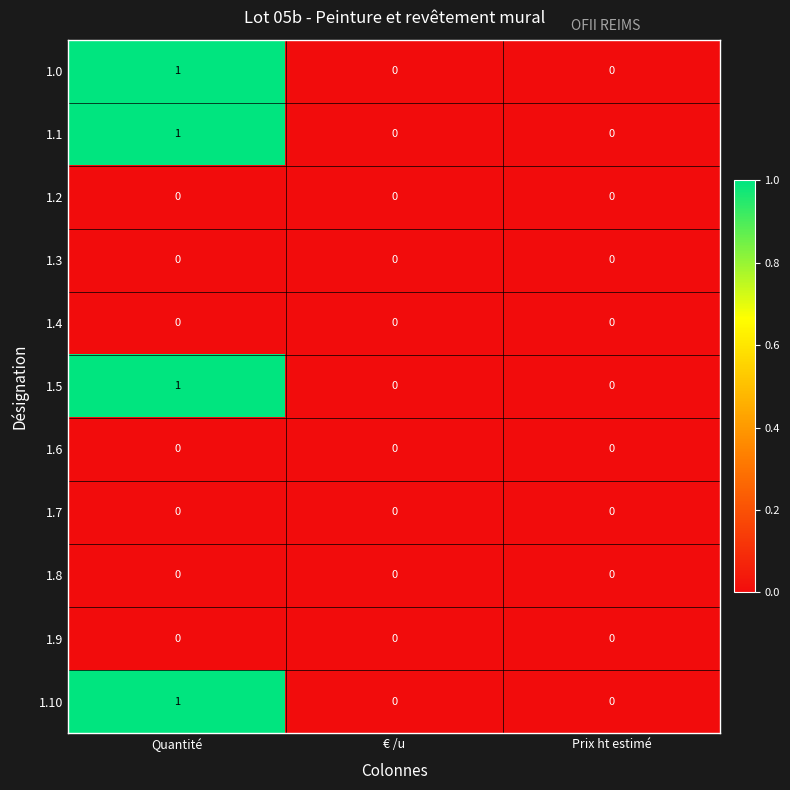

How many categories are shown in the chart?

3